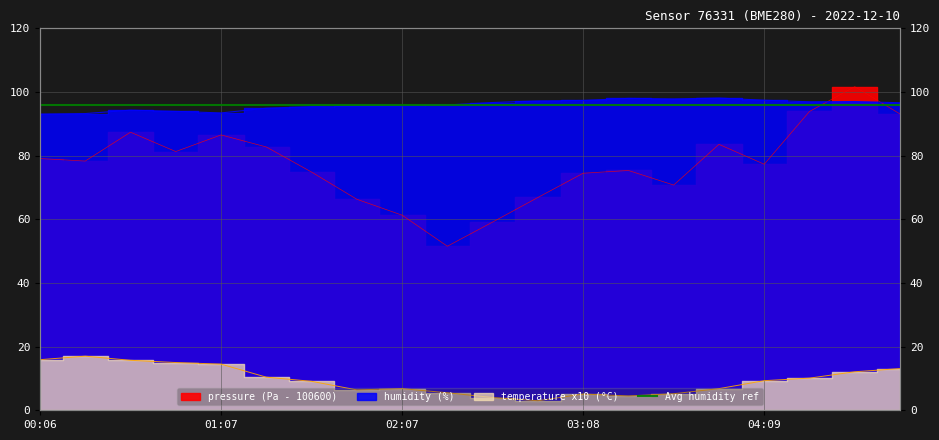

Reading left to right, what are all the values shown in this chart?

pressure: 79.1	78.3	87.4	81.3	86.5	82.7	74.8	66.3	61.3	51.5	59.1	66.9	74.5	75.3	70.8	83.6	77.3	93.9	101.7	93.1
humidity: 93.0	93.2	94.3	93.9	93.4	94.9	95.4	95.6	95.6	95.9	96.7	97.2	97.3	98.0	97.8	98.1	97.4	96.9	97.0	96.6
temperature: 15.9	17.0	15.7	15.0	14.5	10.4	9.1	6.4	6.8	5.5	4.0	3.0	5.1	4.5	5.2	6.8	9.3	10.1	12.1	13.1